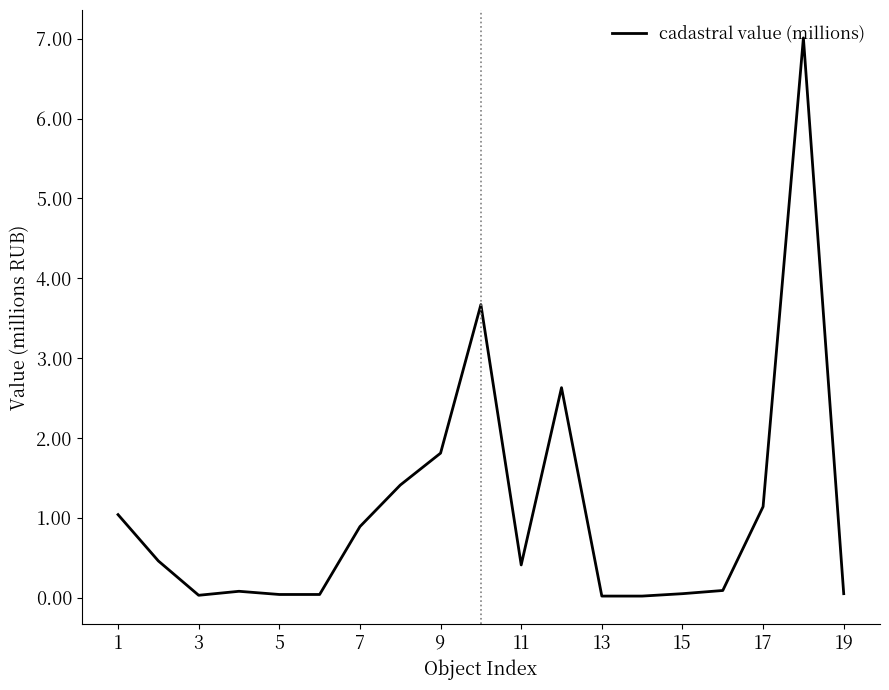

What is the average value?

1.1